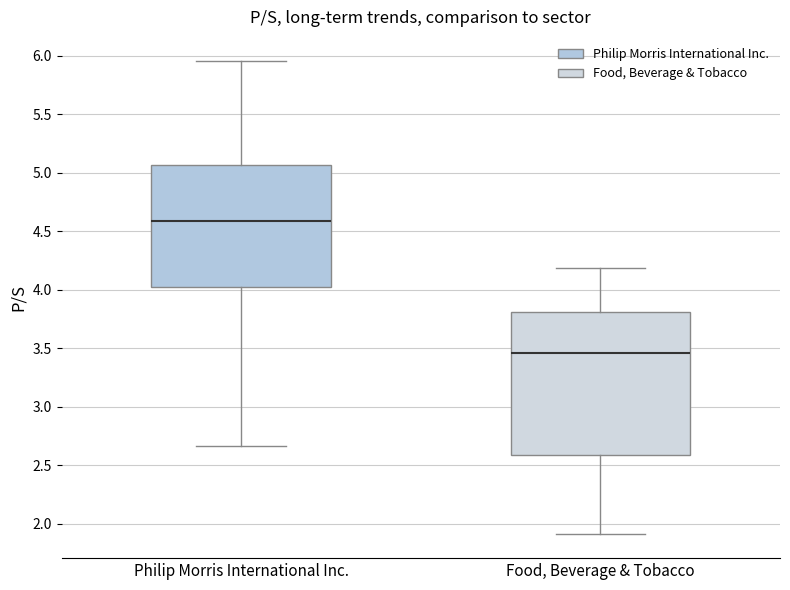

Which box's median line is the highest?

Philip Morris International Inc.